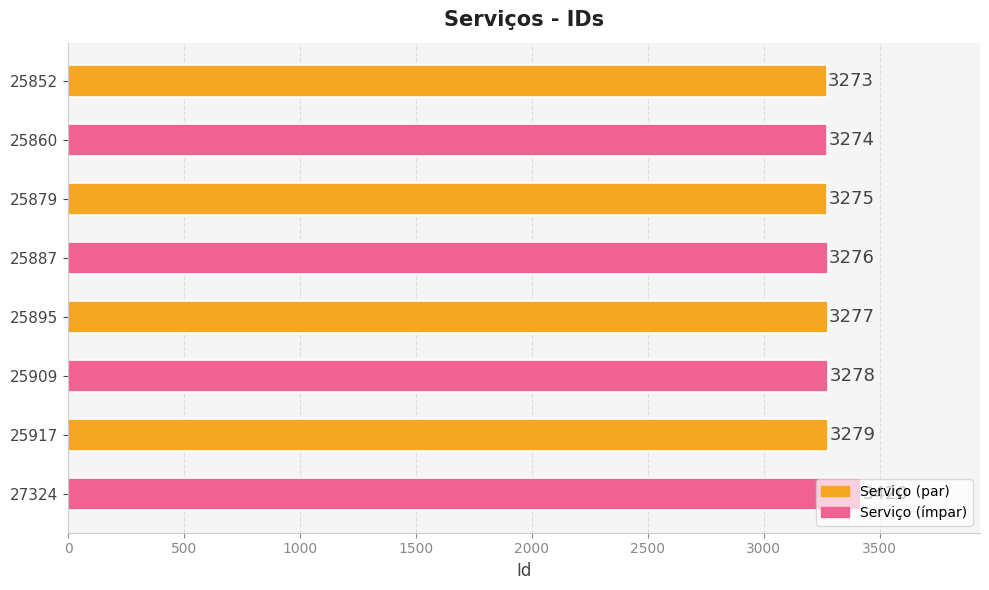

What value does the data have at 25917?

3279